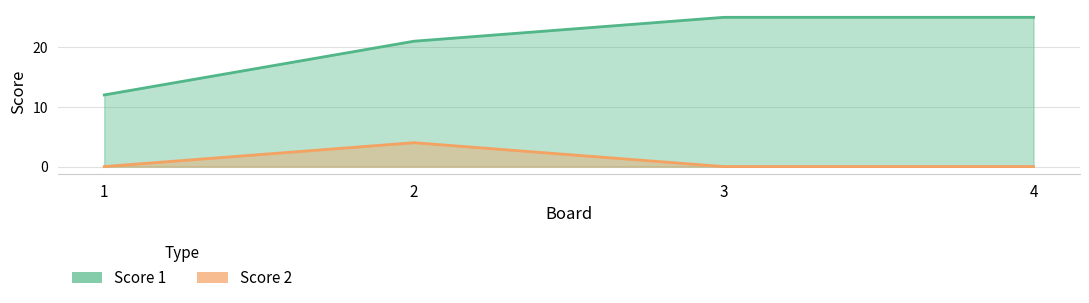

What is the maximum value shown in the chart?

25